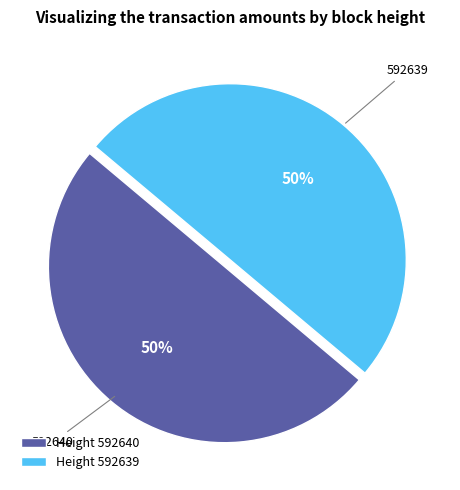

Is it true that Height 592640 is 50% of the pie?

True